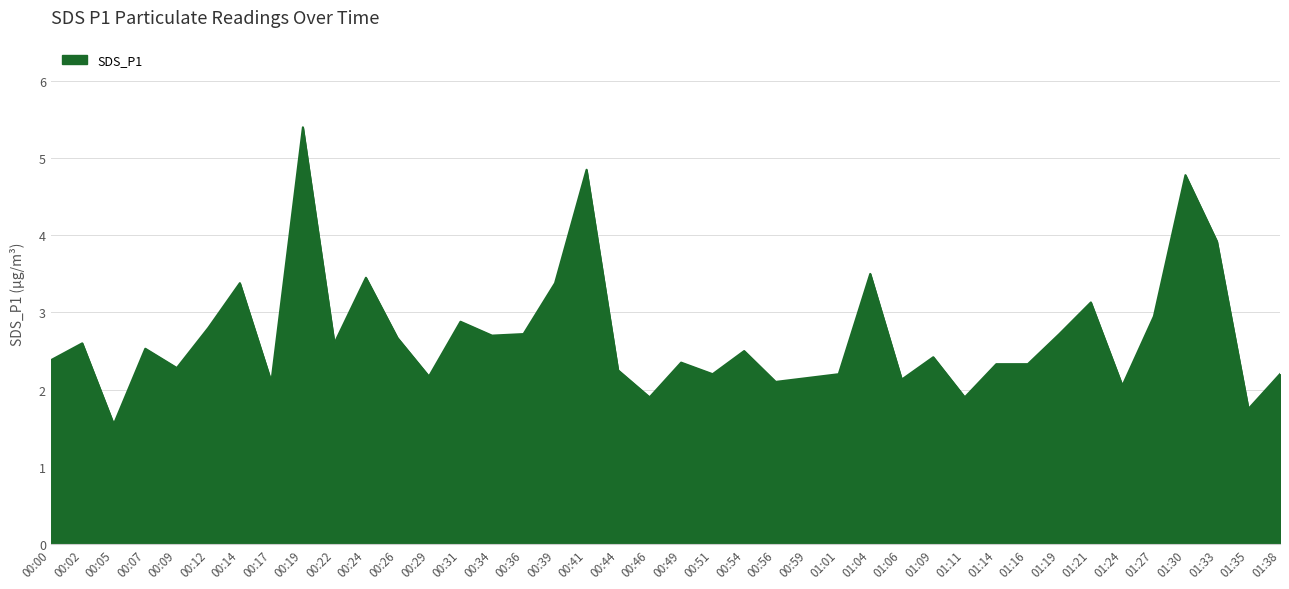

What is the difference between the values at 01:06 and 00:22?

0.5